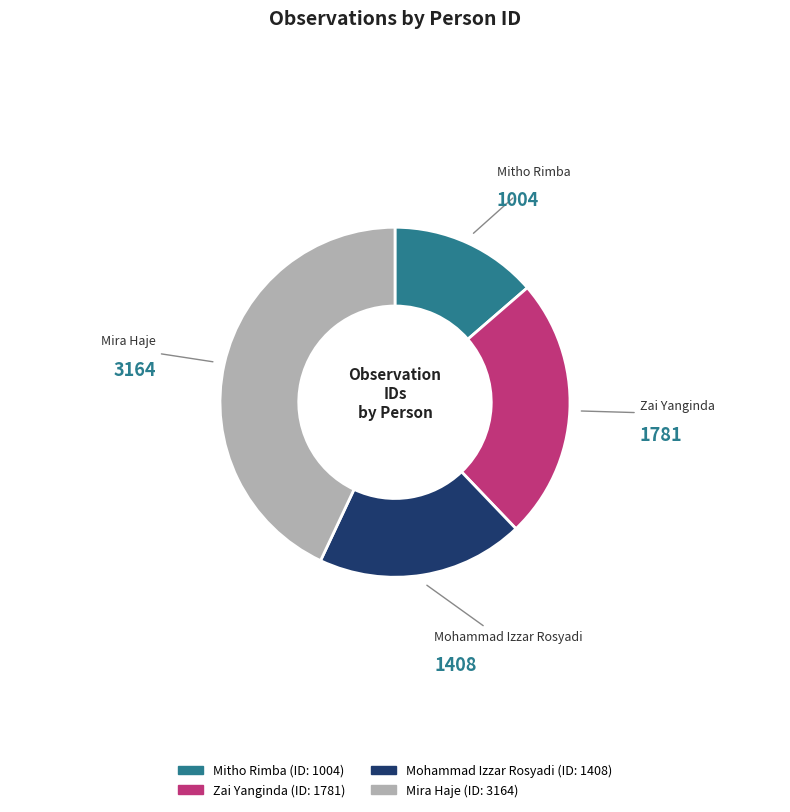

Is the sum of Mitho Rimba and Mohammad Izzar Rosyadi greater than half?

No